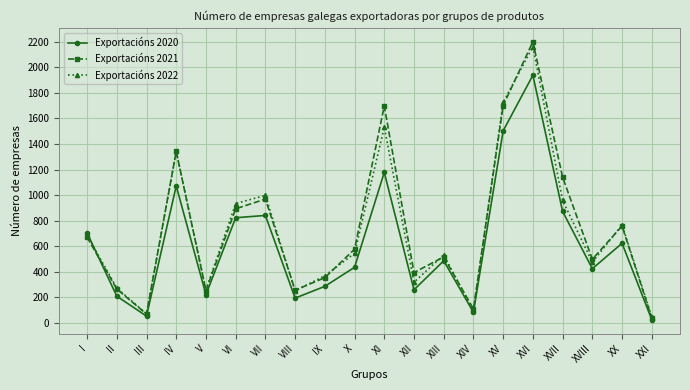

What is the spread (max minus min) of values at II?

64